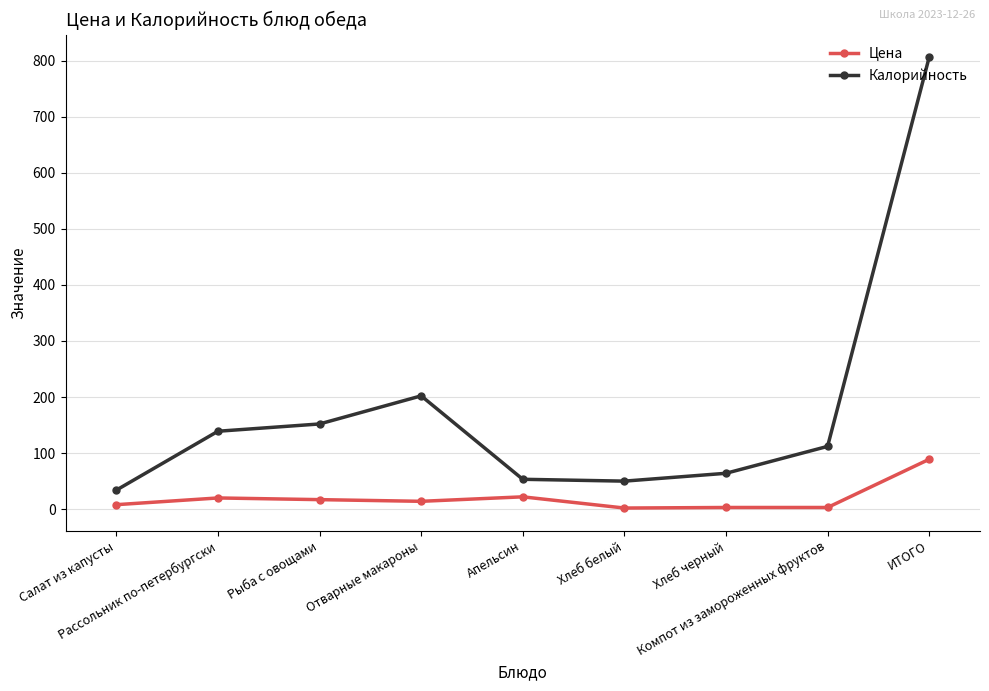

At which category does Калорийность reach its first local peak?

Отварные макароны